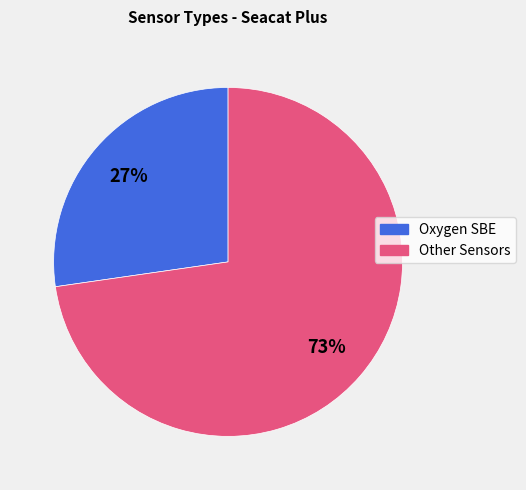

Does any single category account for the majority?

Yes